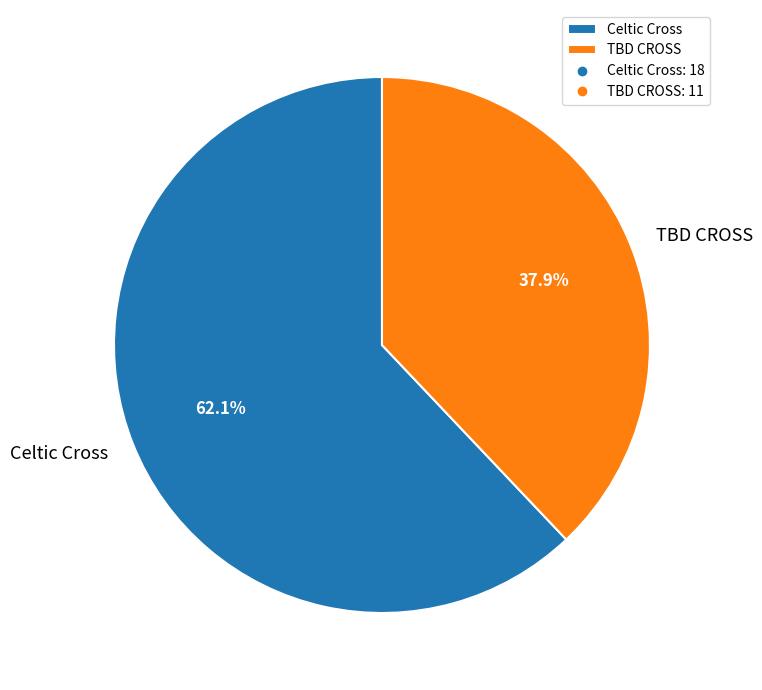

Is there any slice that represents more than half of the pie?

Yes